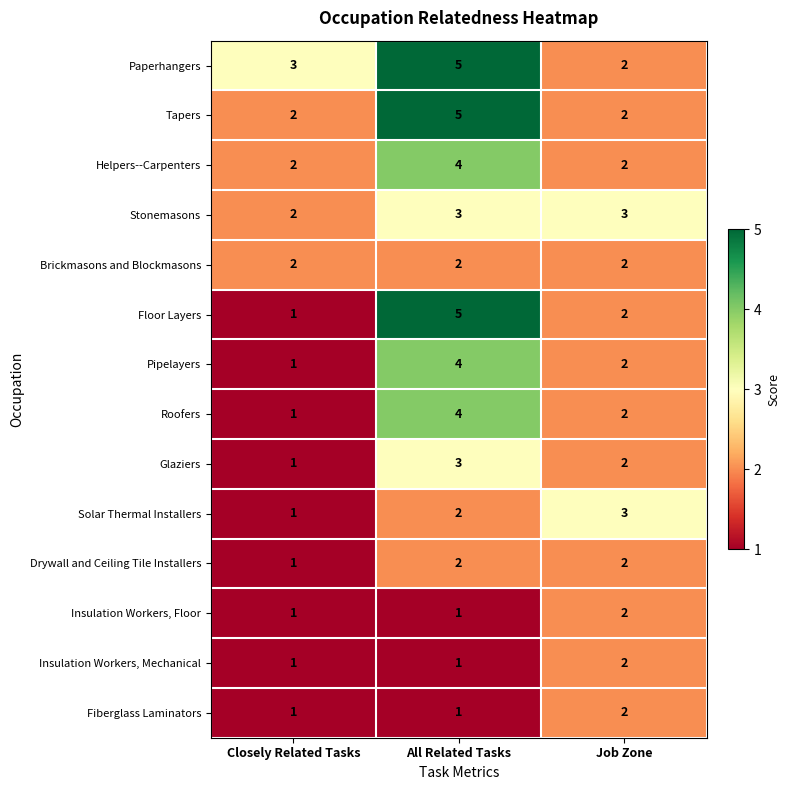

Is it true that Floor Layers equals 2 at Job Zone?

True